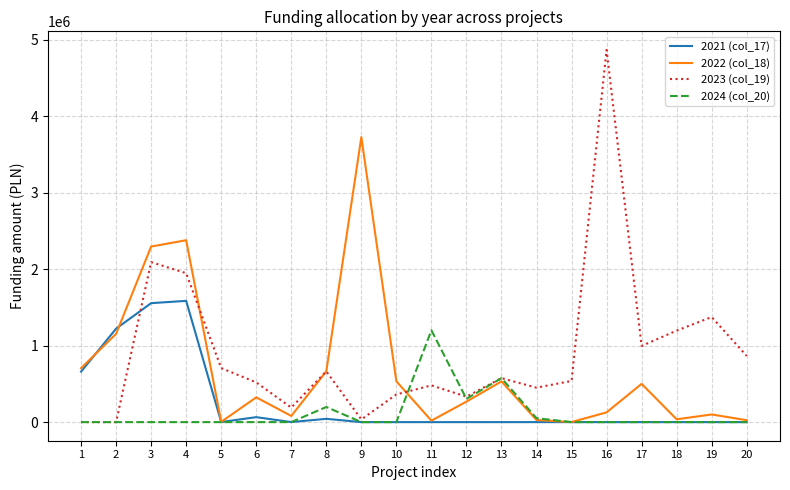

List the series in order of their peak value, highest first.

2023 (col_19), 2022 (col_18), 2021 (col_17), 2024 (col_20)